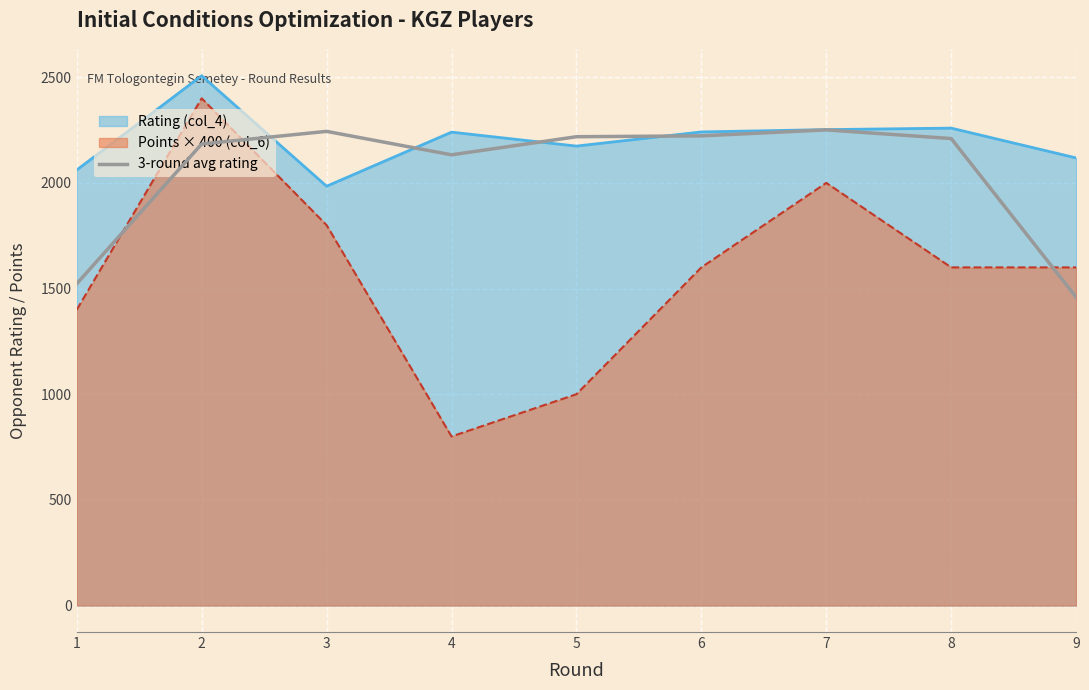

True or false: Points × 400 (col_6) and 3-round avg rating intersect in this chart.

True